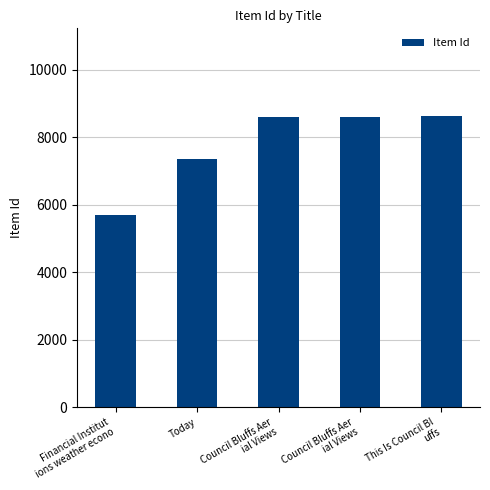

What is the greatest value displayed?

8641